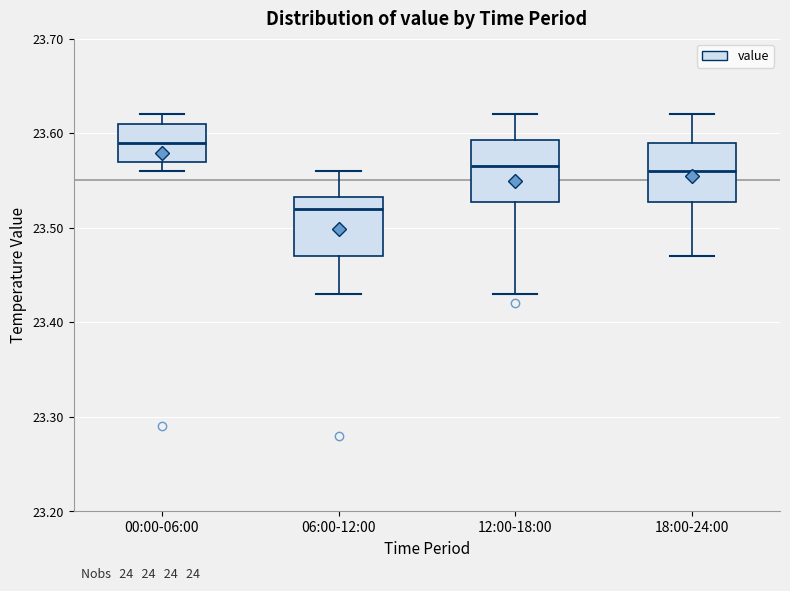

Where is the lower edge of the box for 18:00-24:00 on the y-axis? The values are not printed on the chart, so give them approximately, as read against the axis.

23.53